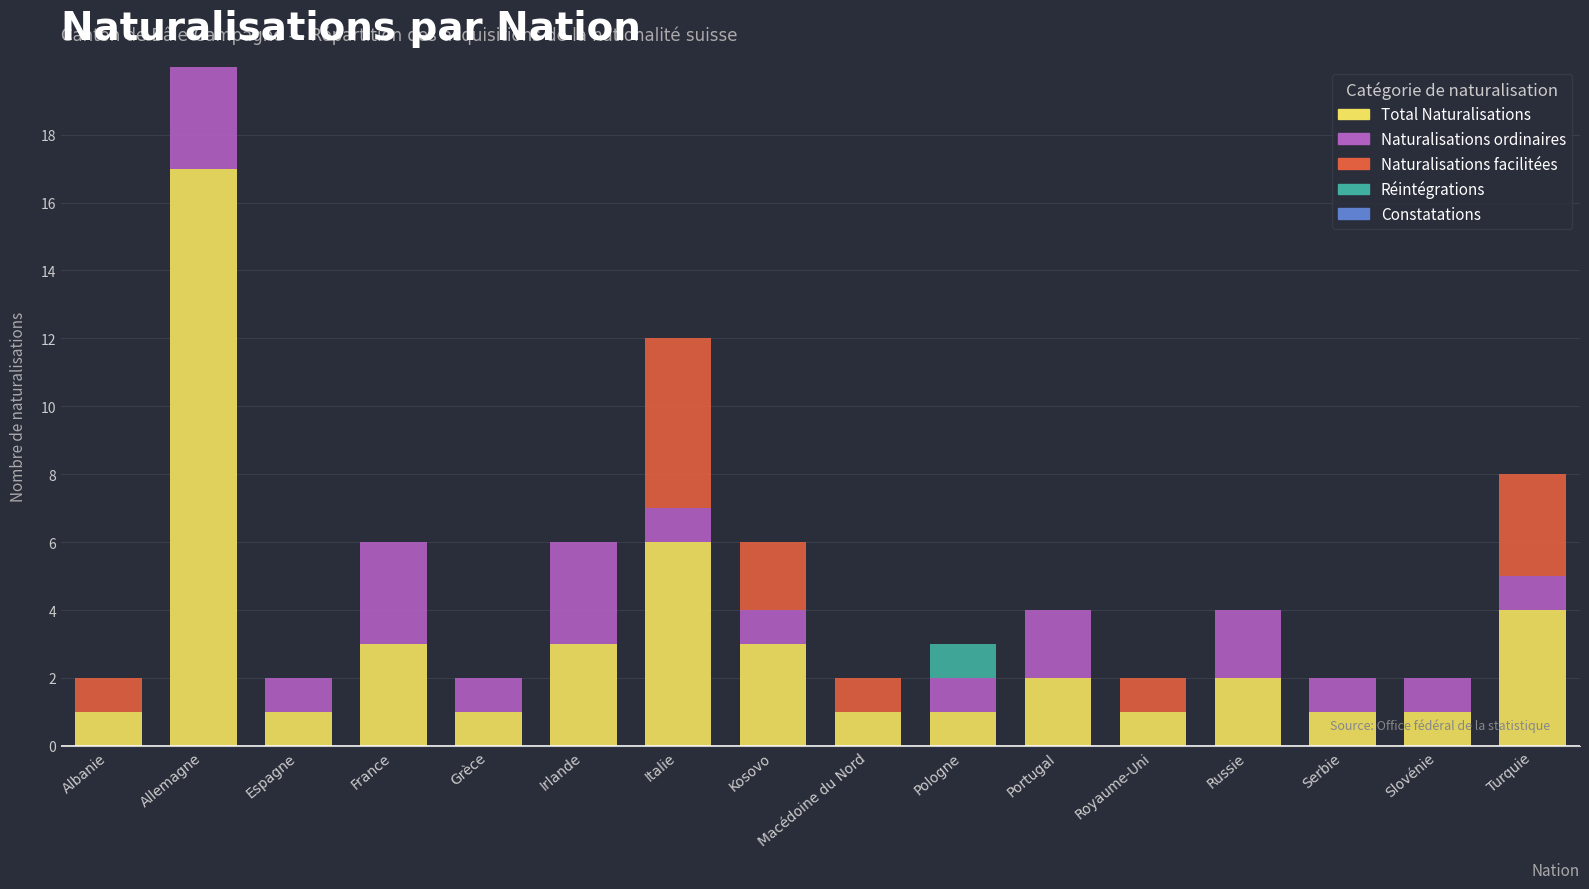

Are the bars grouped side by side (vs. stacked)?

Yes